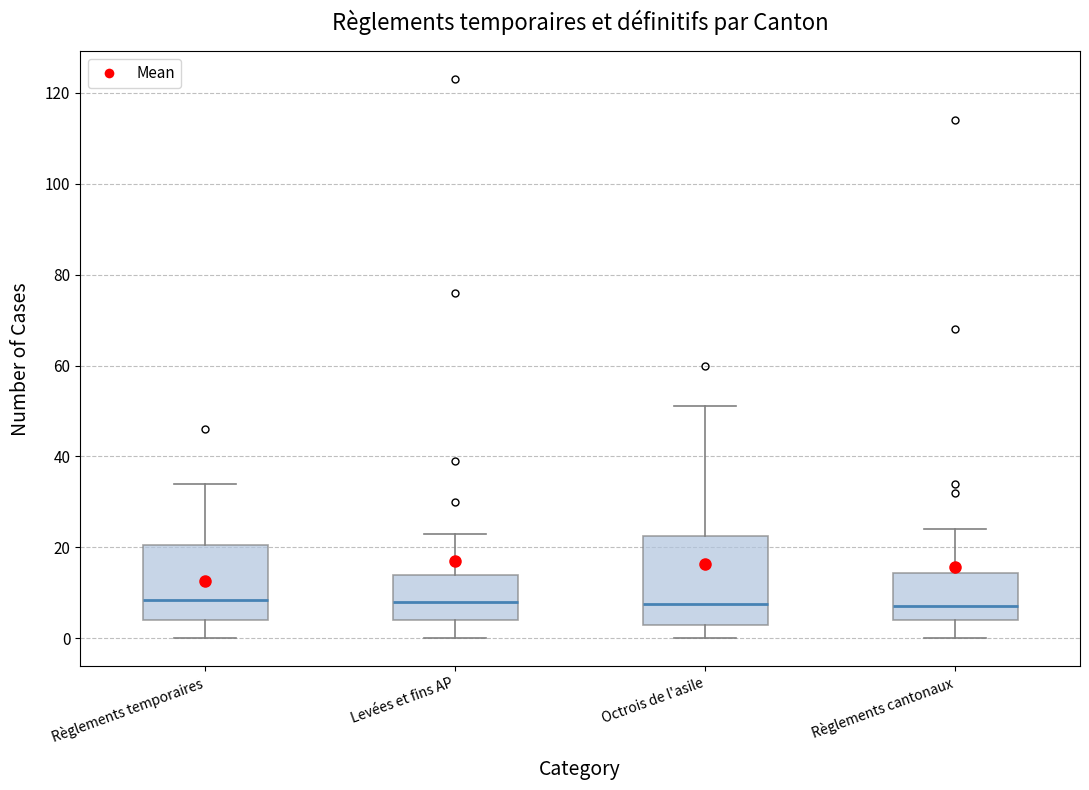

Where is the lower edge of the box for Levées et fins AP on the y-axis? The values are not printed on the chart, so give them approximately, as read against the axis.

4